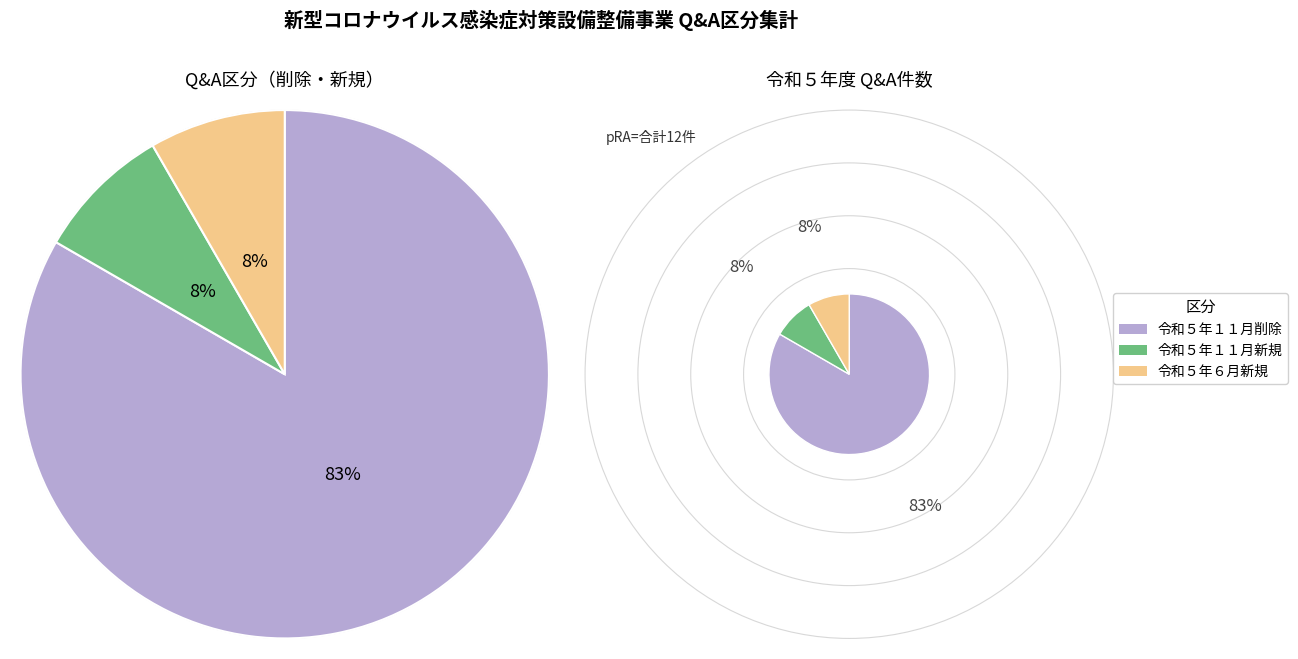

To the nearest percent, what is the difference between the largest and smallest slice percentages?

75%